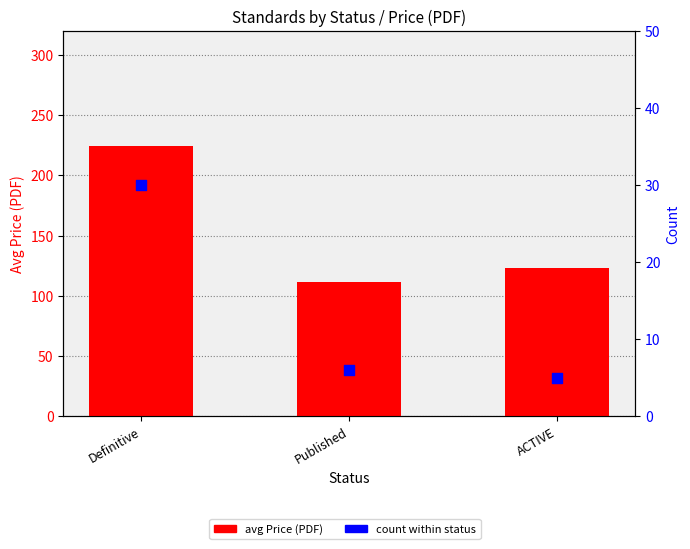

At how many categories does at least one series exceed 160?

1